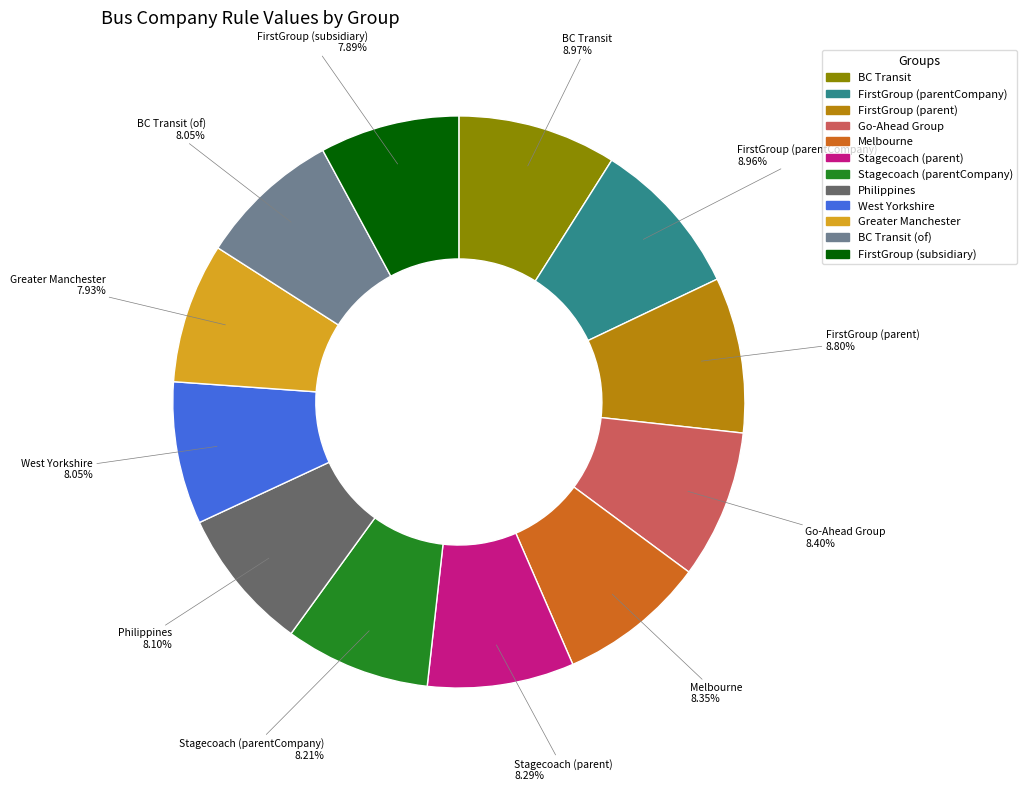

Is there any slice that represents more than half of the pie?

No